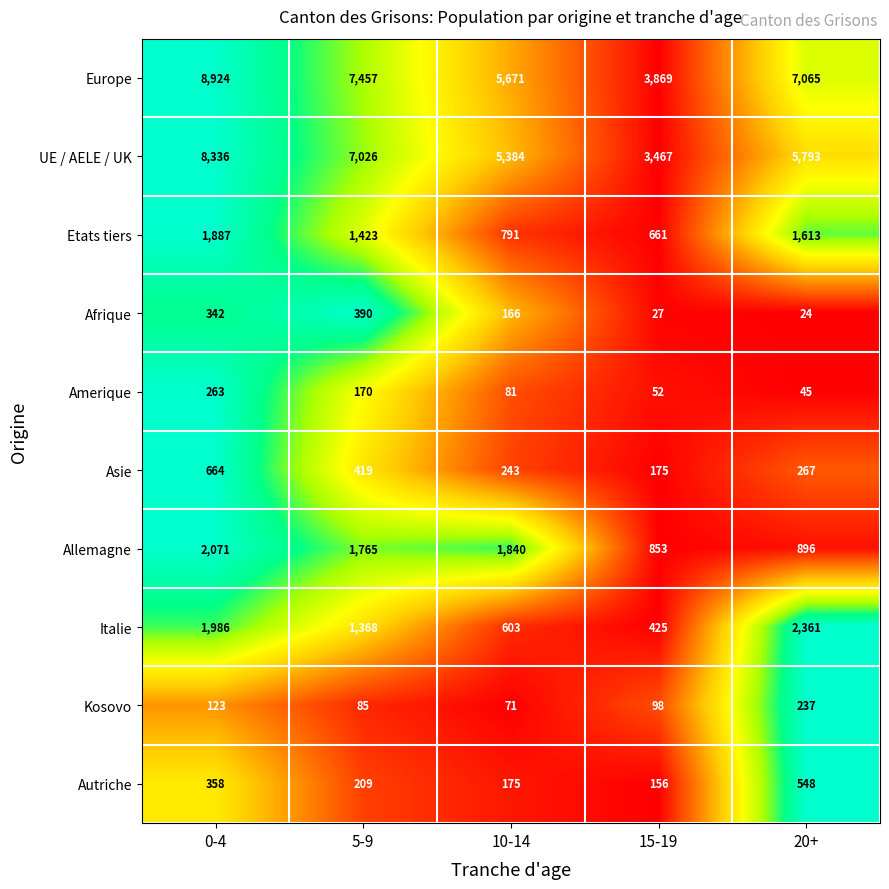

Which series has the widest spread of values?

Europe